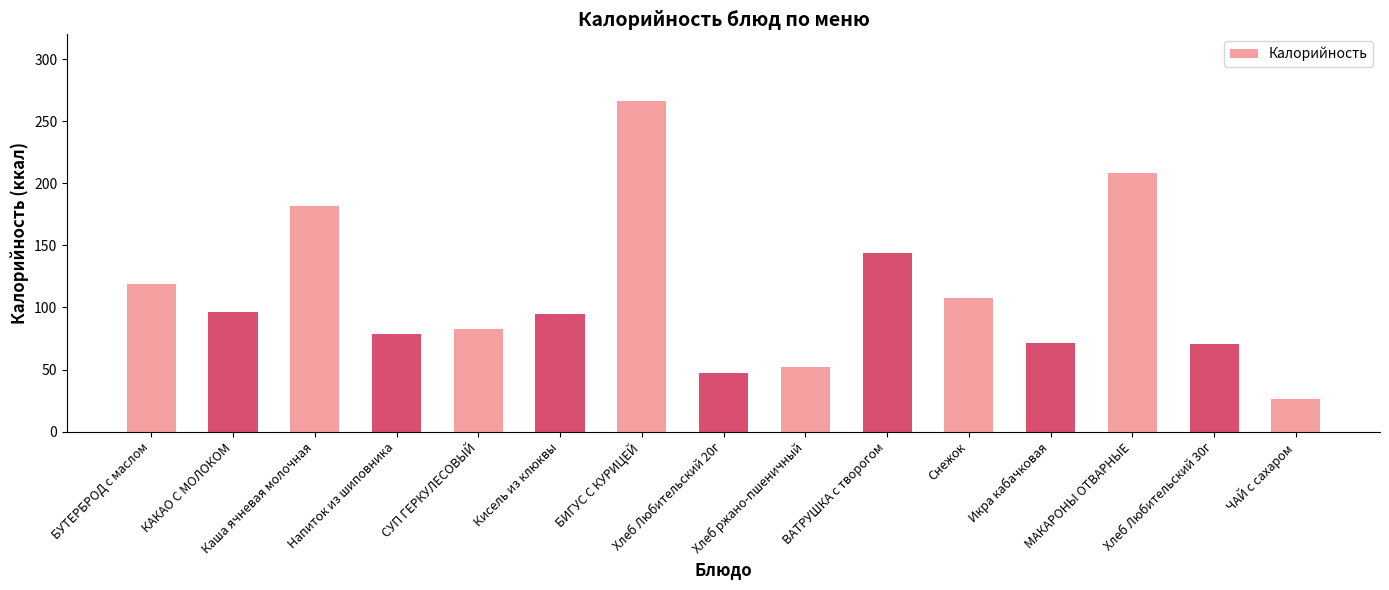

How many categories are shown in the chart?

15